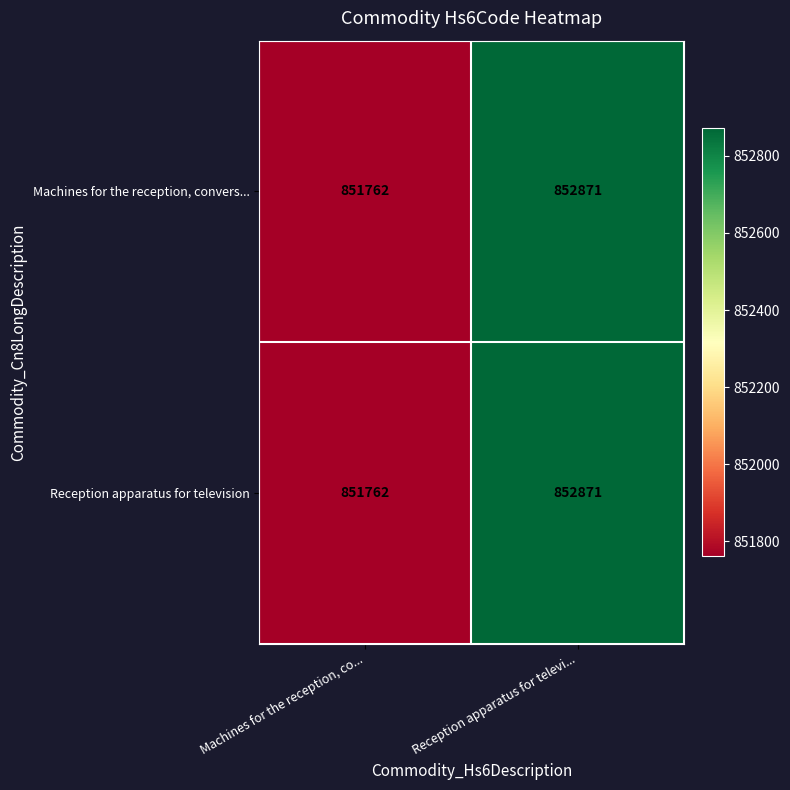

List the labels in order of Reception apparatus for television value, largest first.

Reception apparatus for televi..., Machines for the reception, co...